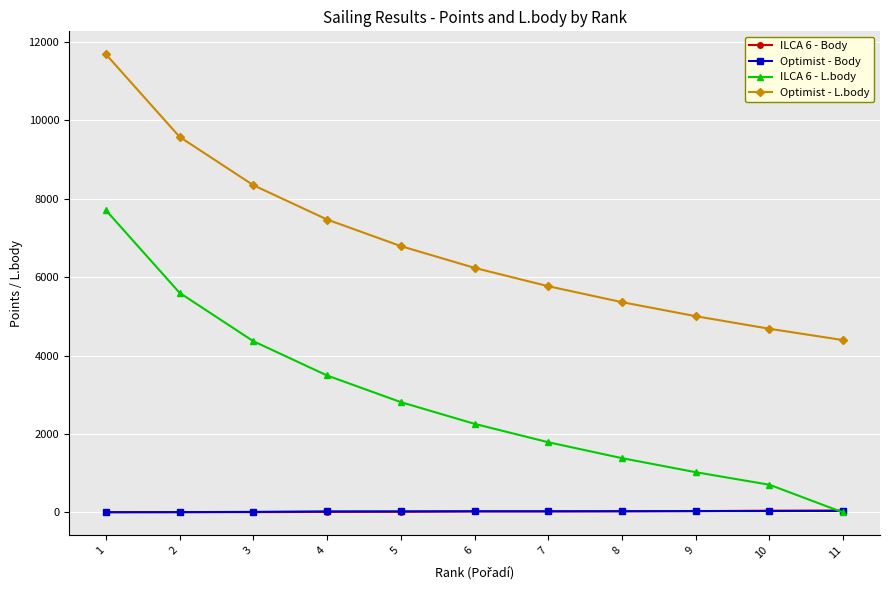

The value of Optimist - L.body at 3 is 14615. True or false?

False